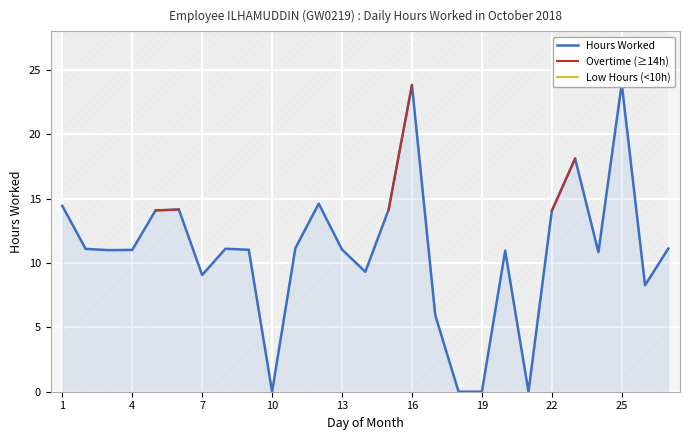

Rank the series by their maximum value, from highest to lowest.

Hours Worked, Overtime (≥14h), Low Hours (<10h)